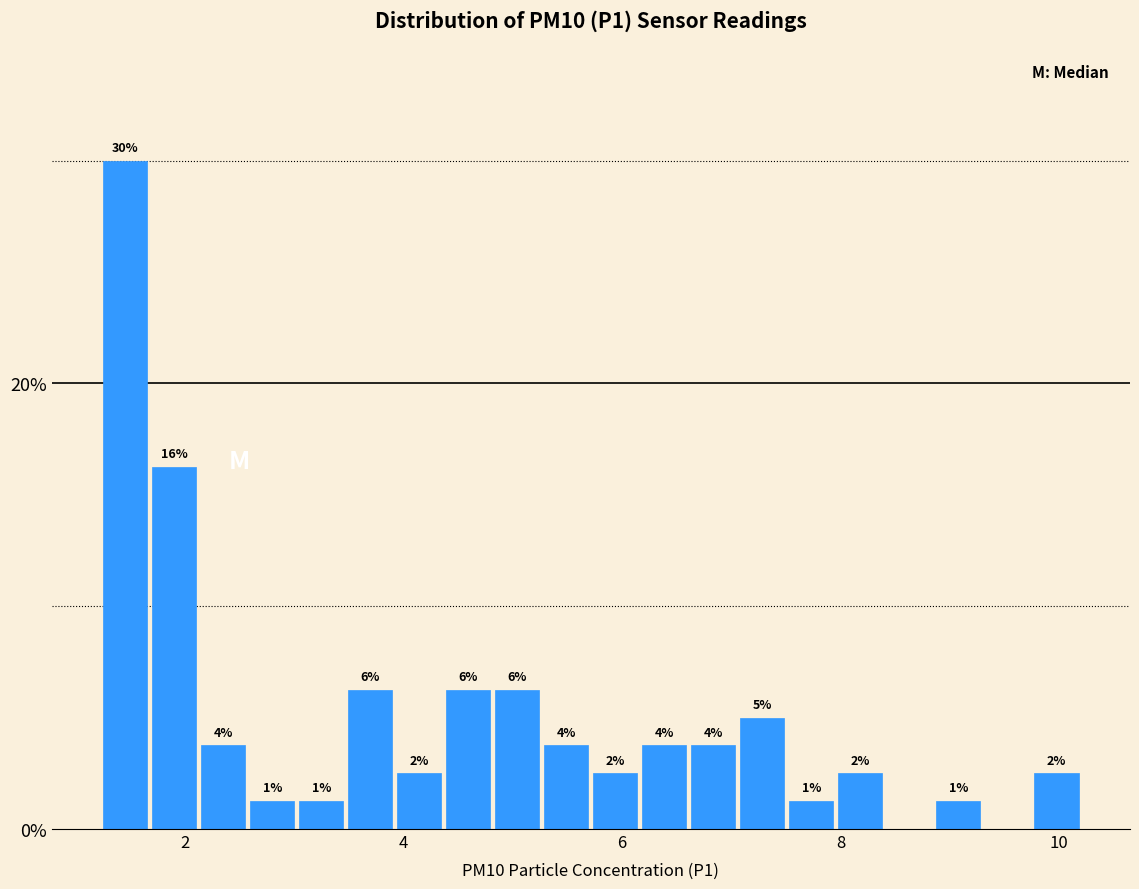

Around what value on the x-axis is the tallest bar? Give the approximate position of its centre, as read against the axis.

1.4